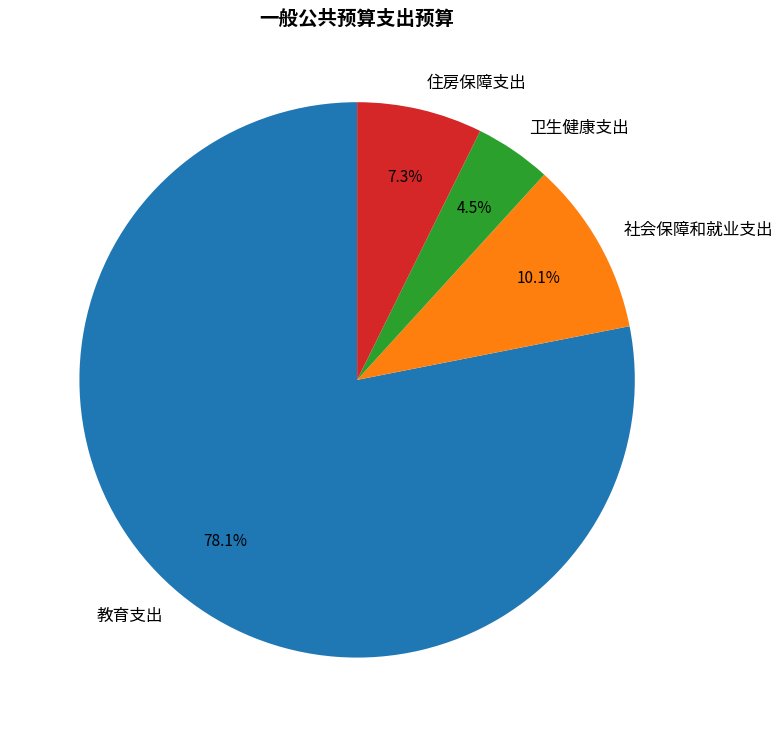

Is the sum of 教育支出 and 住房保障支出 greater than half?

Yes